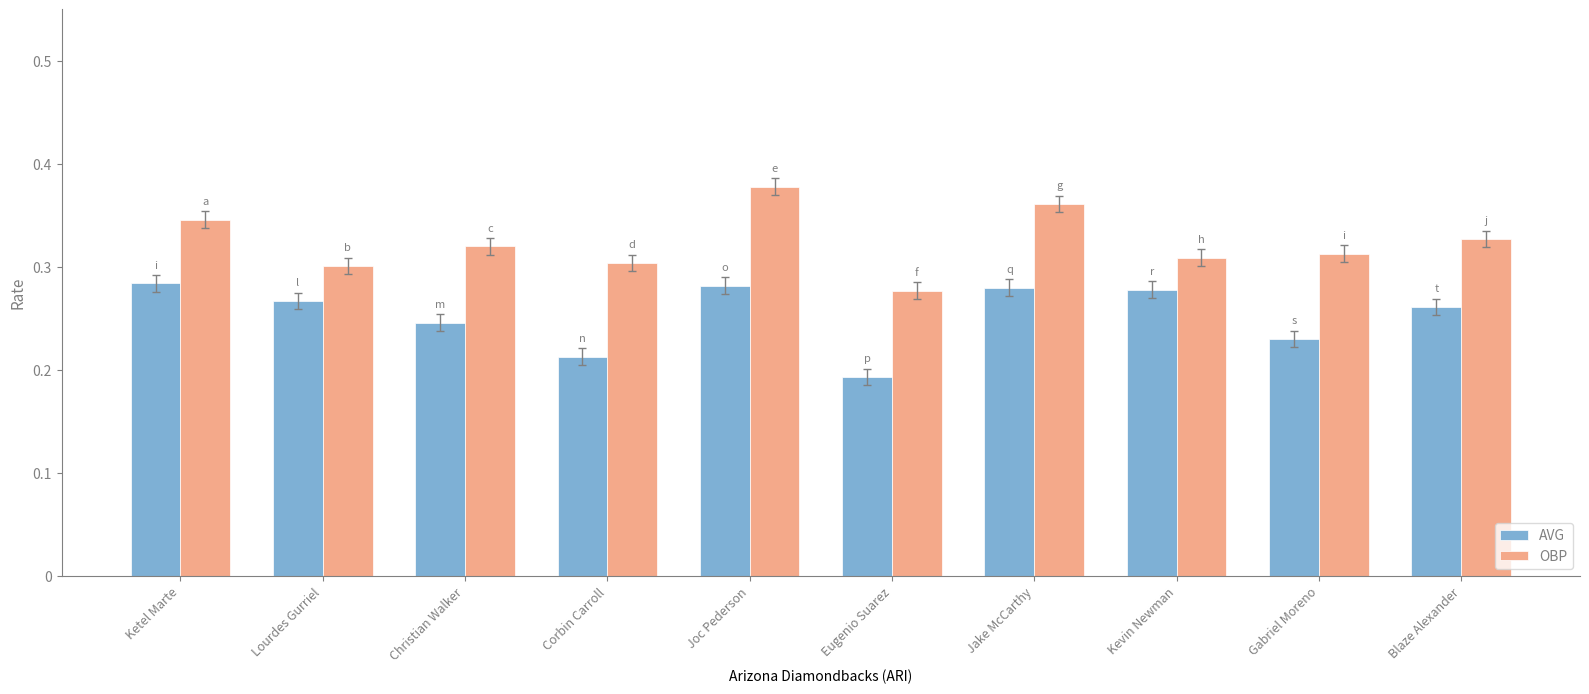

Which category has the lowest value across all series?

Eugenio Suarez